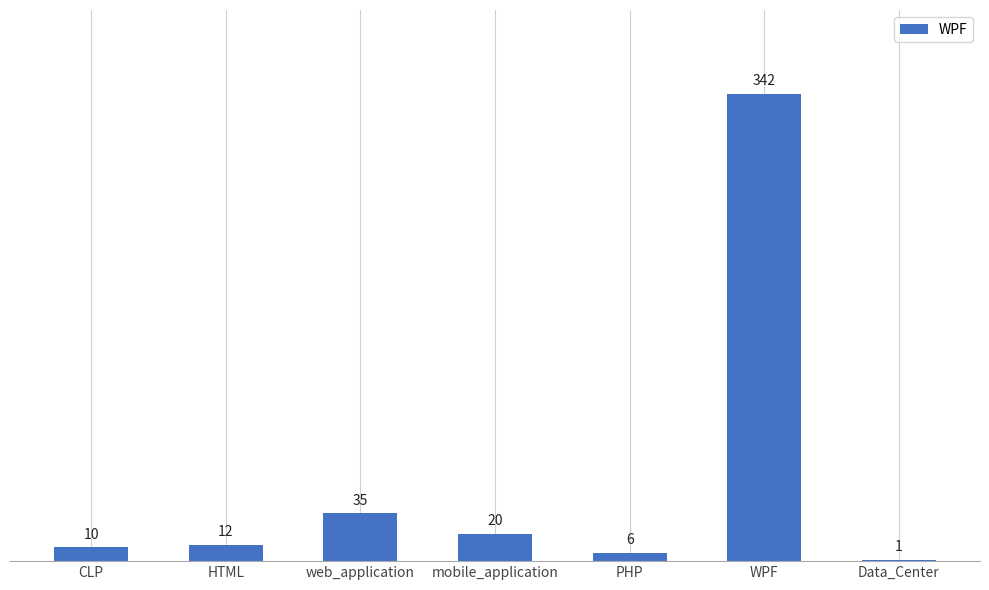

At which label is the value closest to 171?

web_application